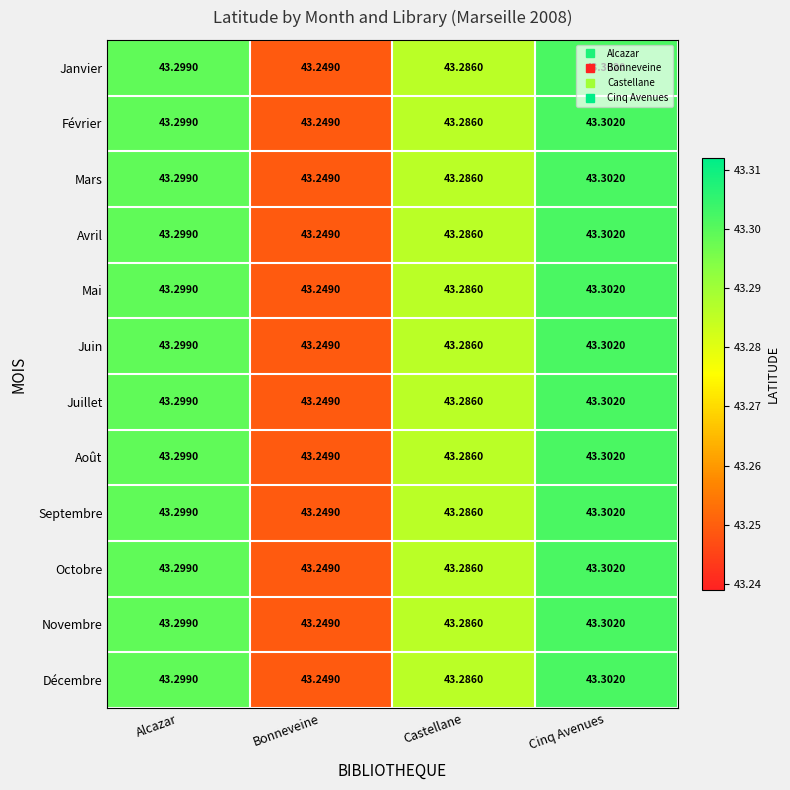

Is the value of Novembre at Alcazar greater than the value of Septembre at Cinq Avenues?

No